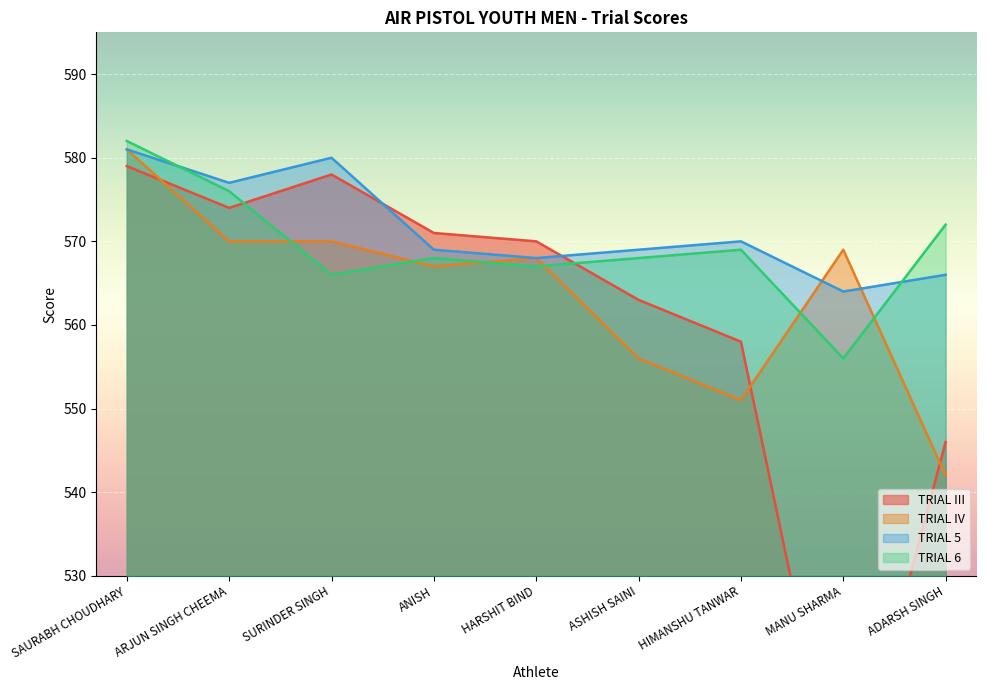

Read the TRIAL III value at ADARSH SINGH.

546